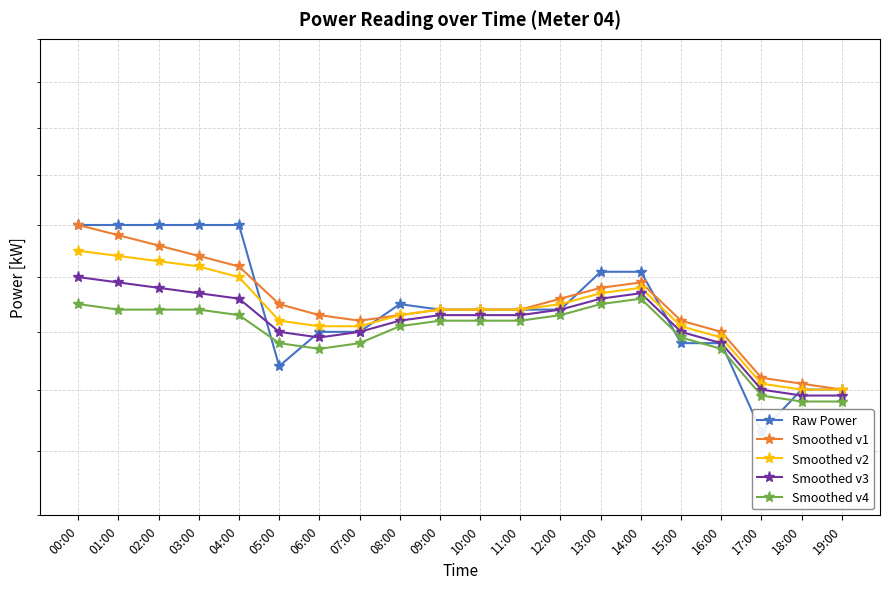

List the series in order of their peak value, lowest first.

Smoothed v4, Smoothed v3, Smoothed v2, Raw Power, Smoothed v1